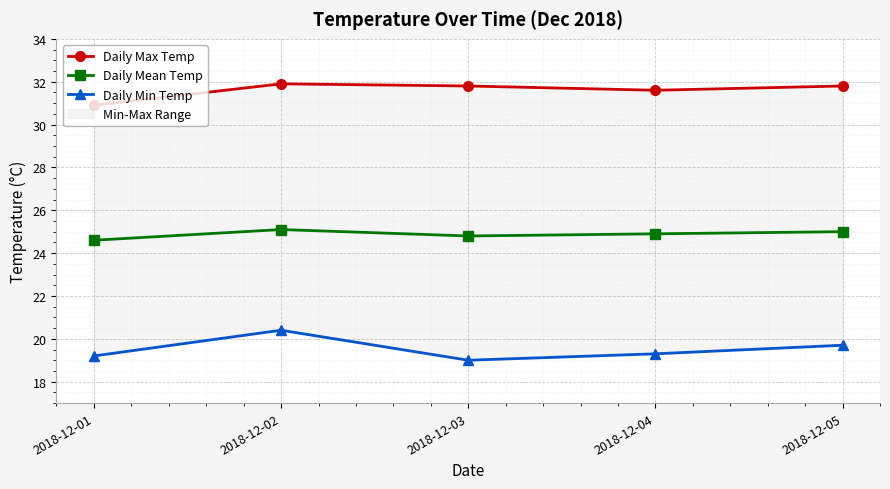

Which label corresponds to the smallest value in the chart?

2018-12-03